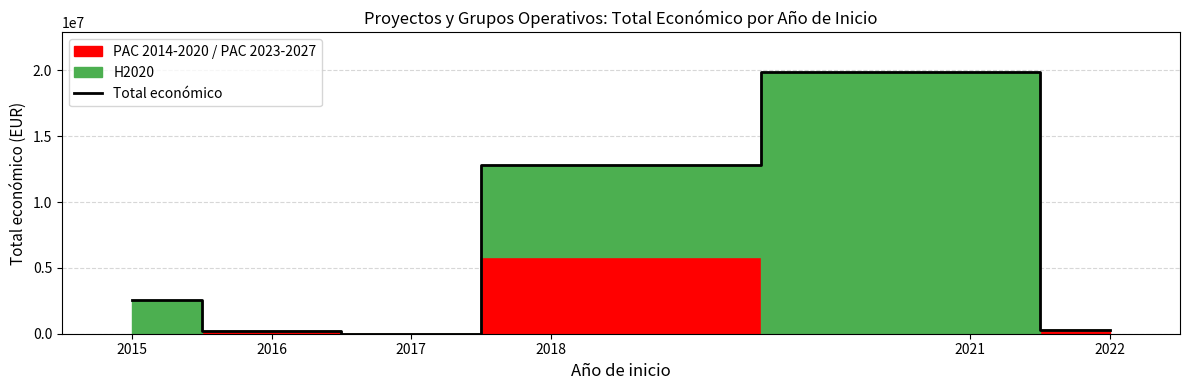

List the labels in order of value, smallest first.

2017, 2016, 2022, 2015, 2018, 2021